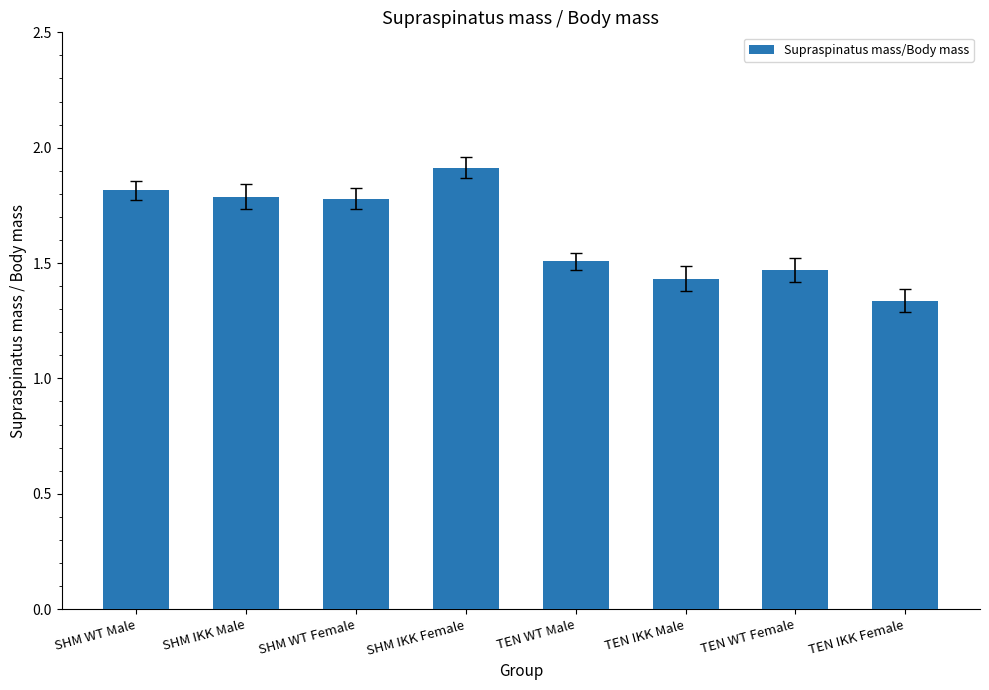

What is the change in value from TEN WT Male to TEN IKK Male?

-0.1